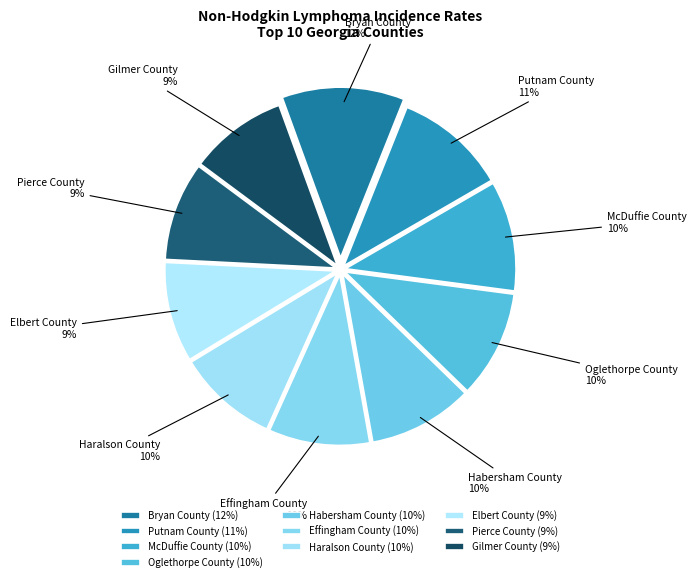

Is it true that Bryan County is 12% of the pie?

True